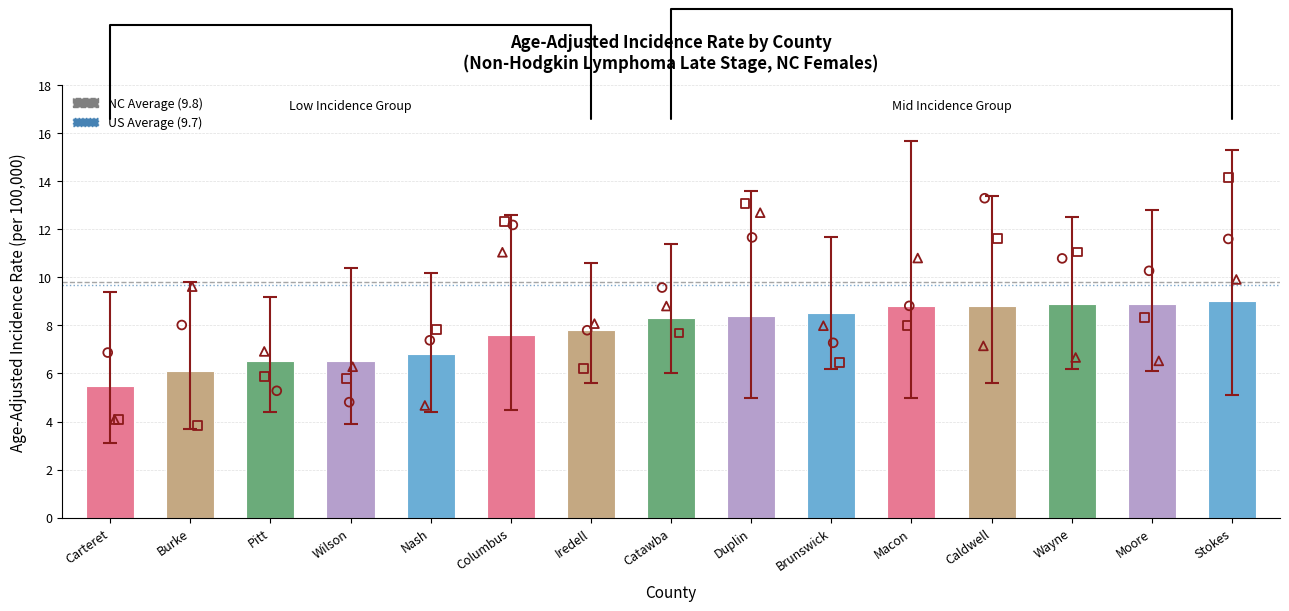

What is the change in value from Pitt to Catawba?

+1.8